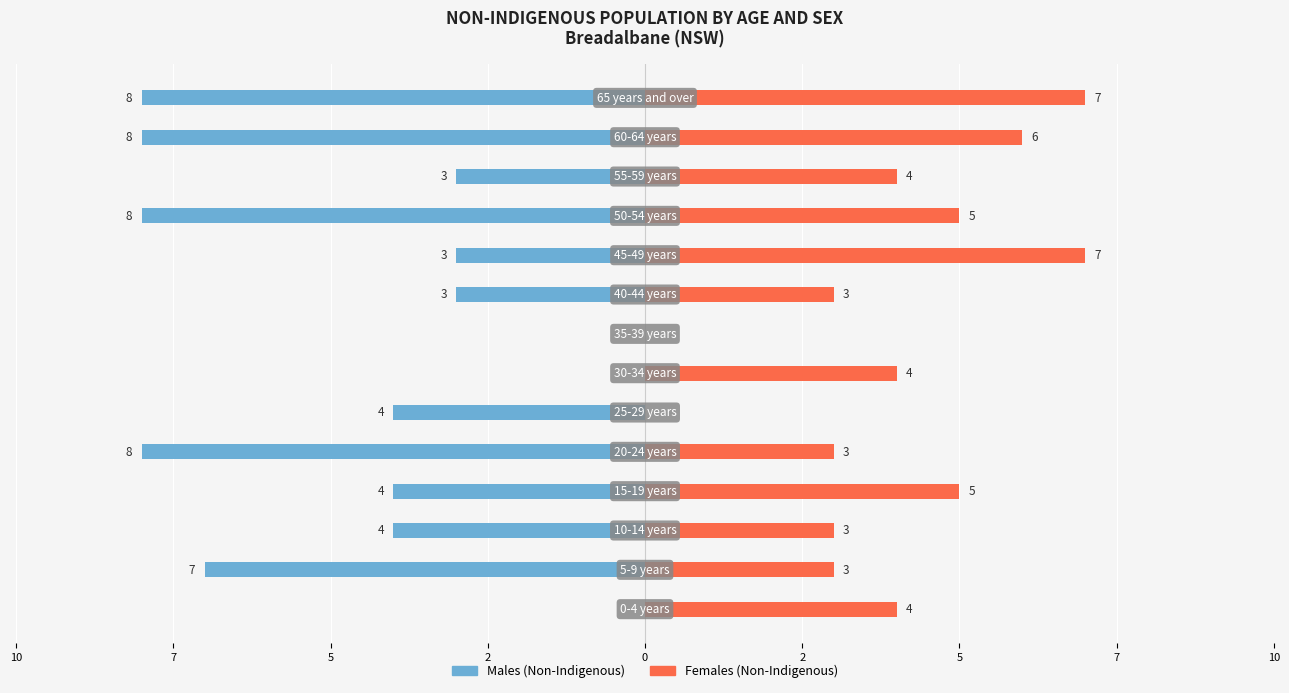

How many data points in Males (Non-Indigenous) are less than -4?

5